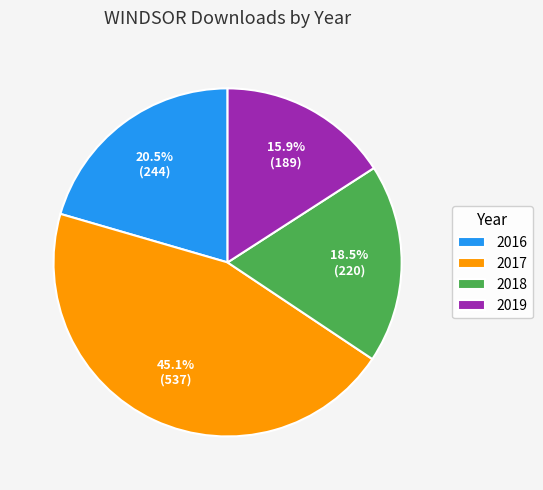

To the nearest percent, what percentage of the pie is 2019?

16%